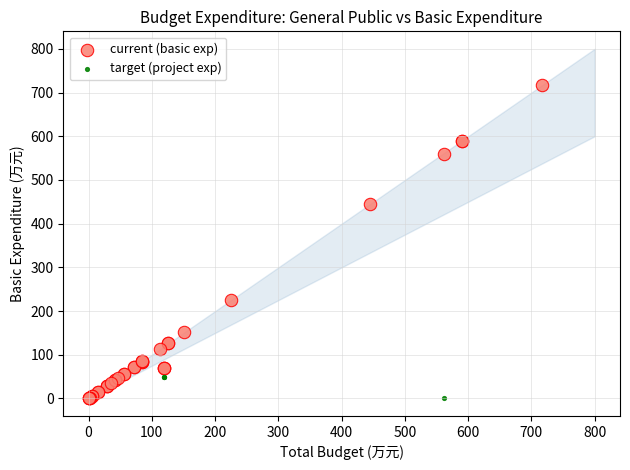

Which series reaches the maximum Y coordinate?

current (basic exp)